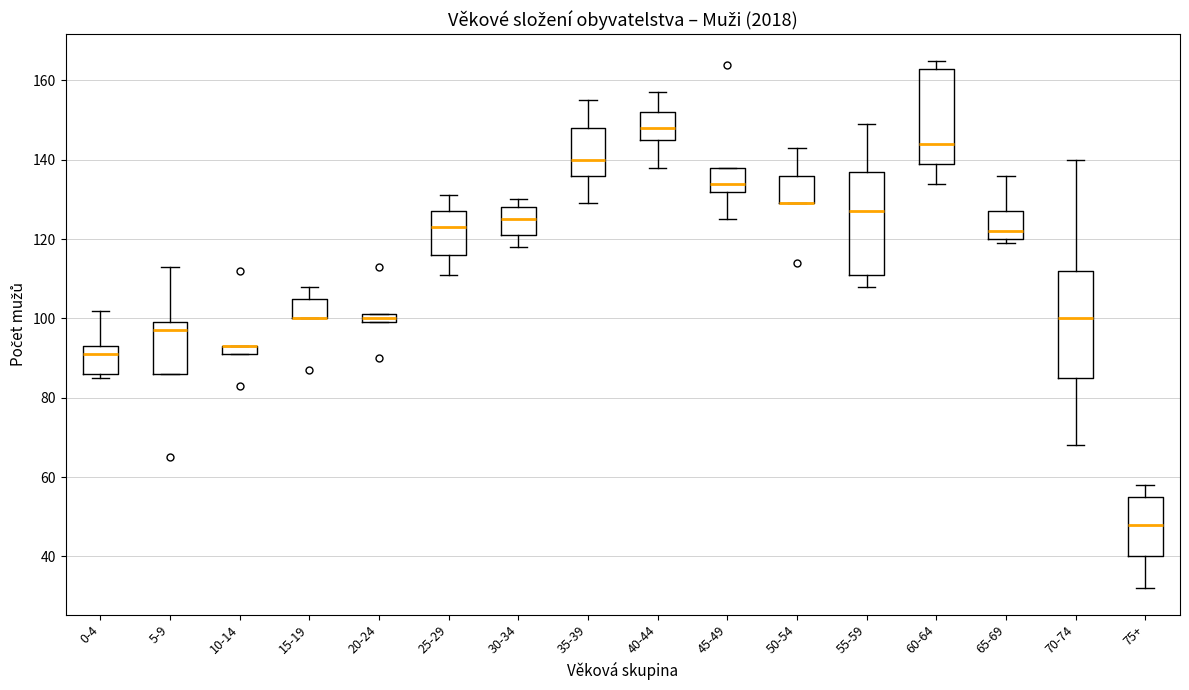

Where is the upper edge of the box for 10-14 on the y-axis? The values are not printed on the chart, so give them approximately, as read against the axis.

94